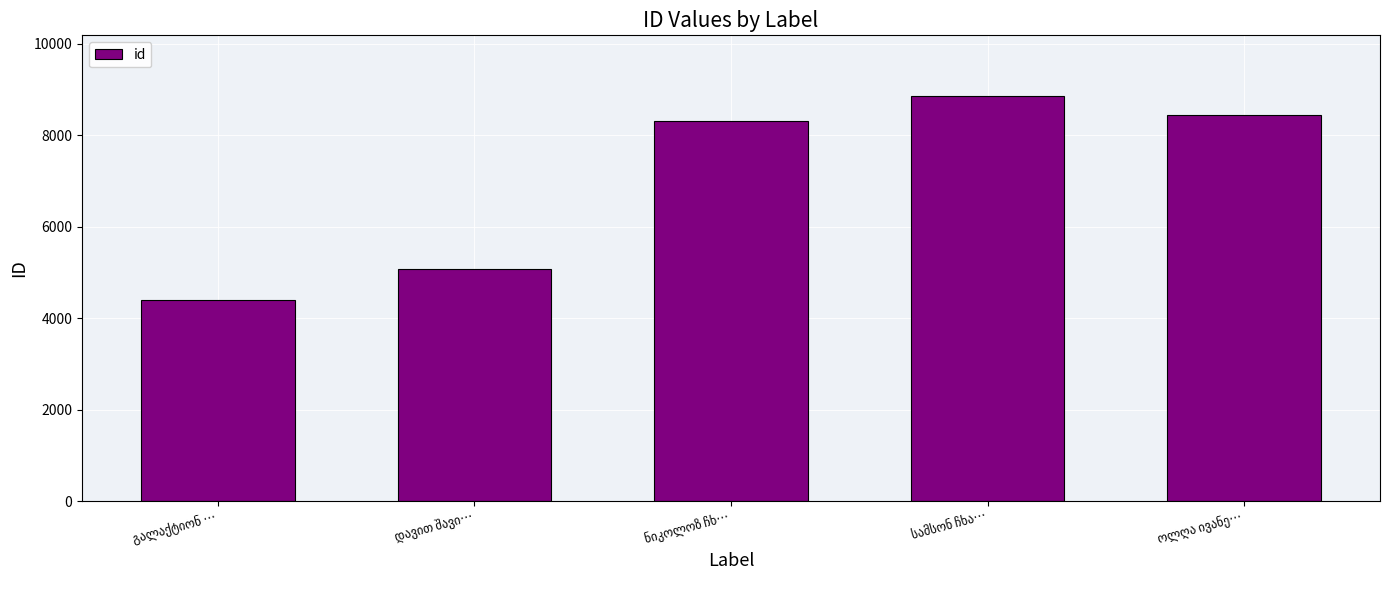

What is the smallest value displayed?

4399